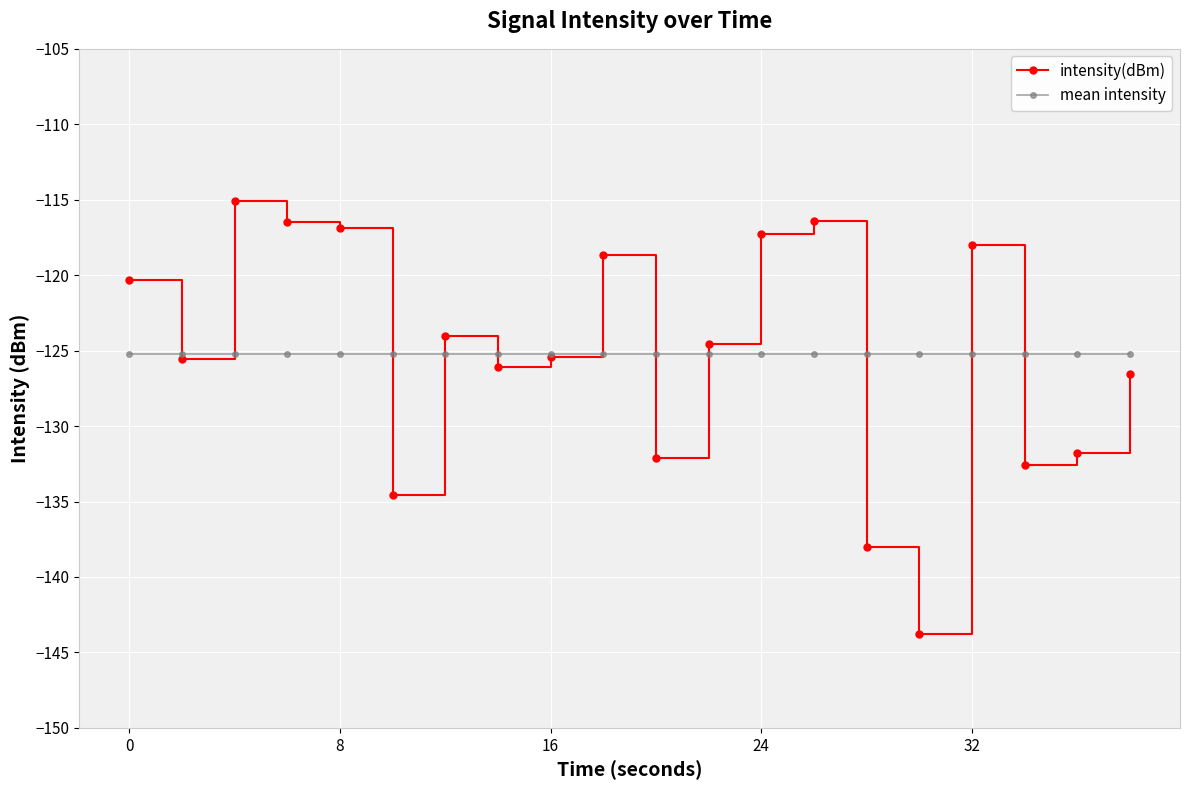

Which series has the widest spread of values?

intensity(dBm)